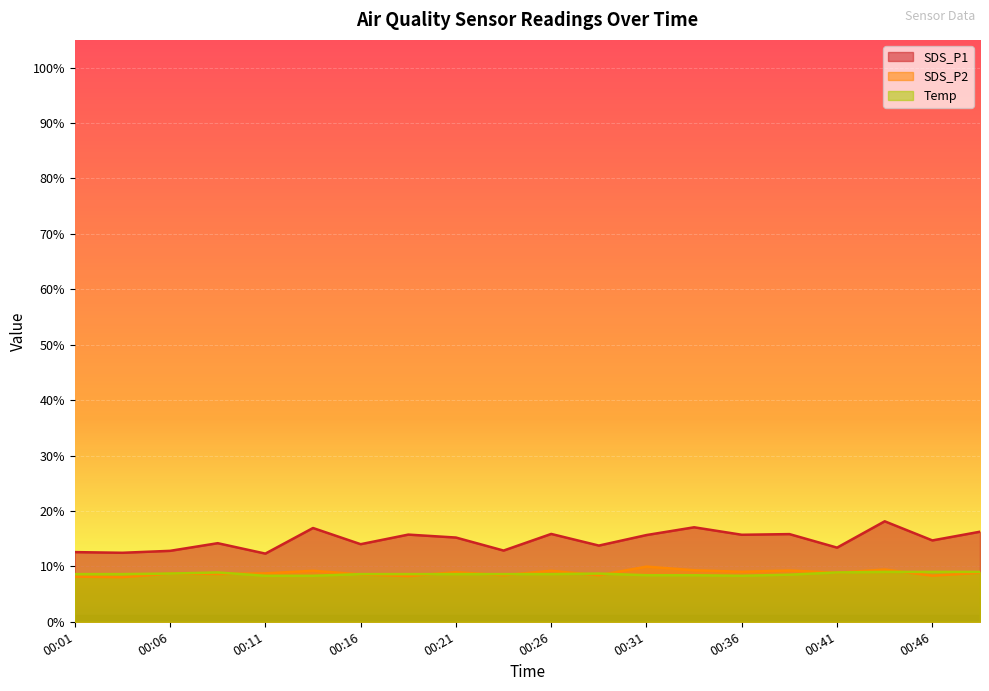

True or false: Temp and SDS_P1 cross at least once.

False